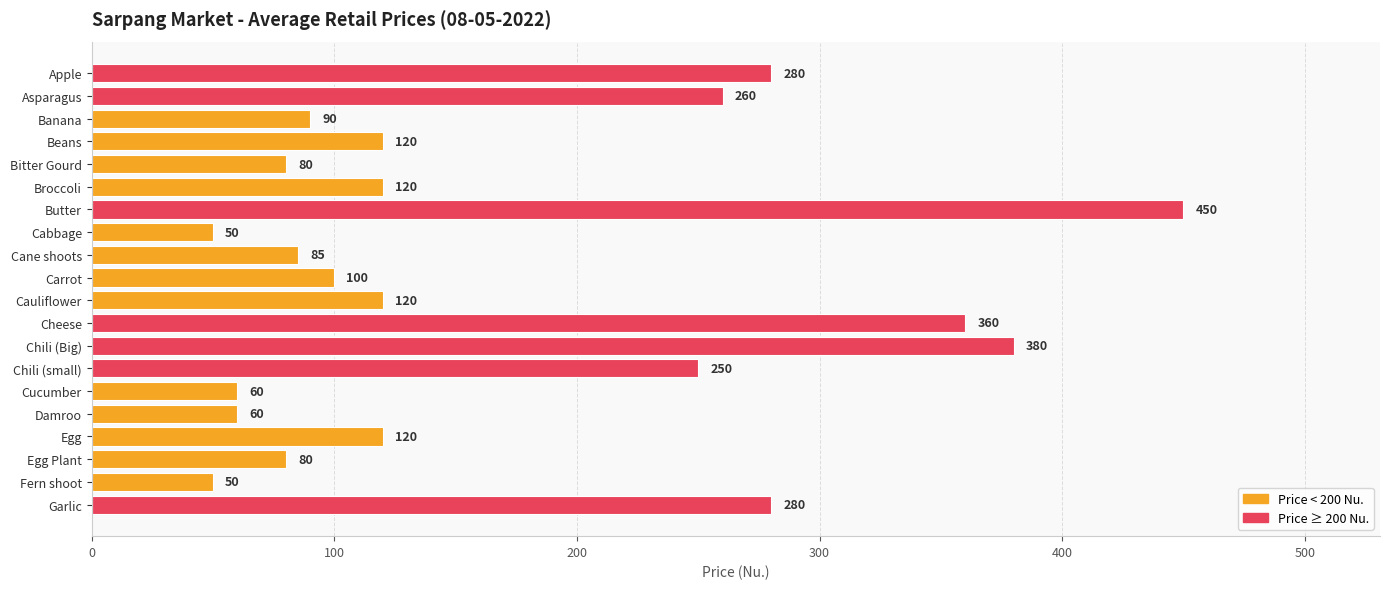

Between Garlic and Asparagus, which is larger?

Garlic